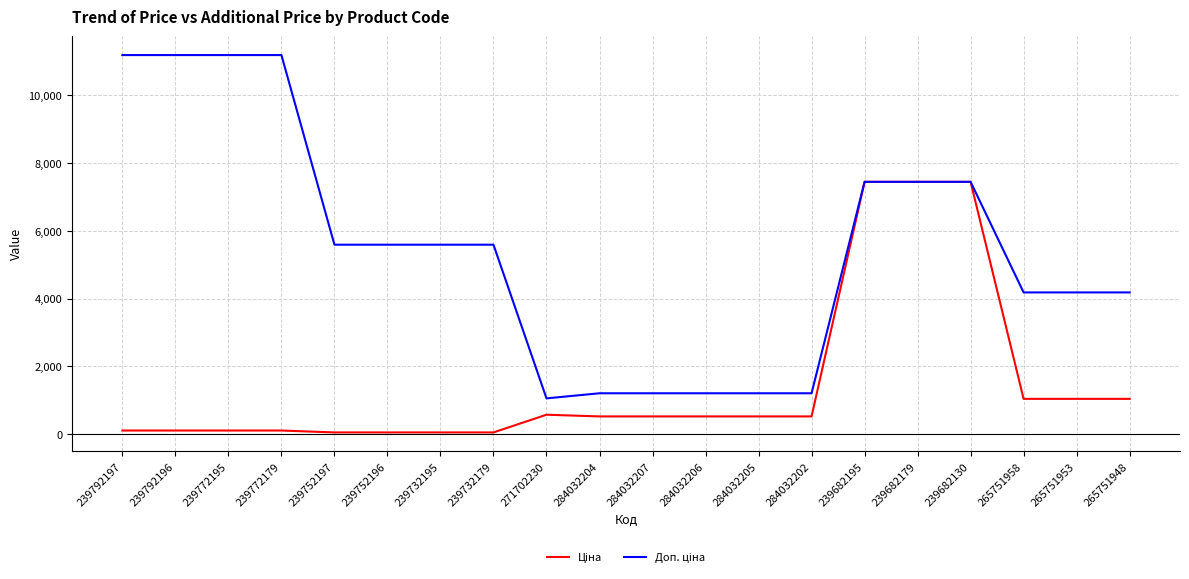

What is the maximum value shown in the chart?

11182.0